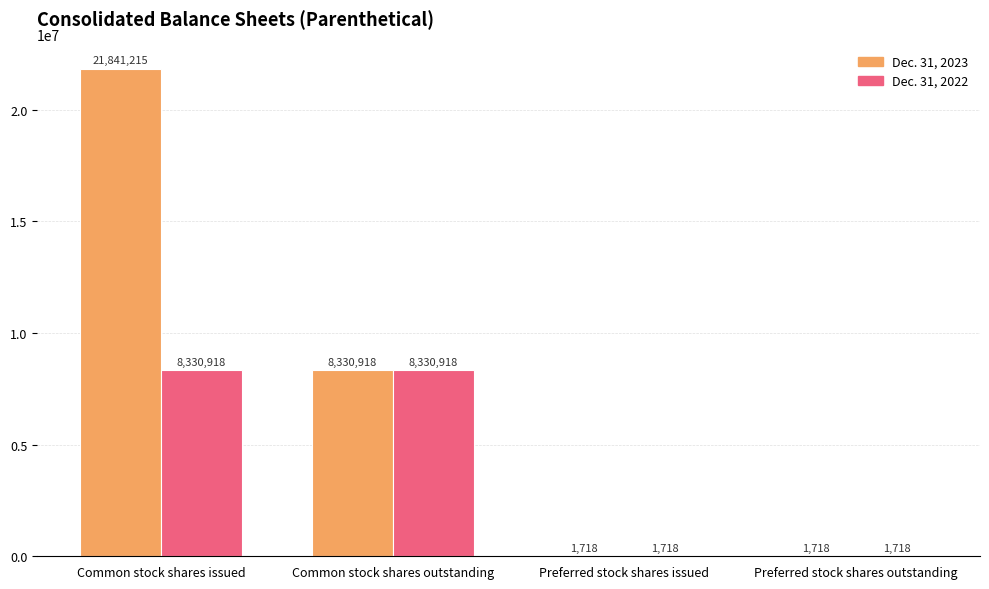

What value does the Dec. 31, 2023 series have at Common stock shares issued, to the nearest 100?

21841200